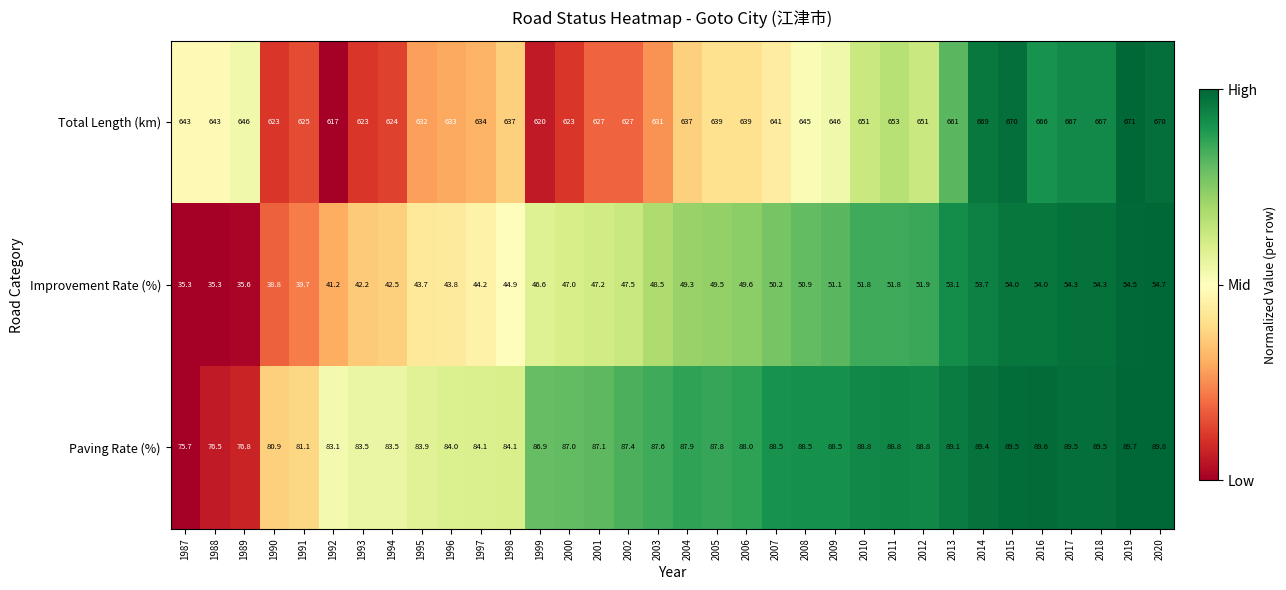

True or false: Paving Rate (%) has a value of 48.0 at 1990.

False